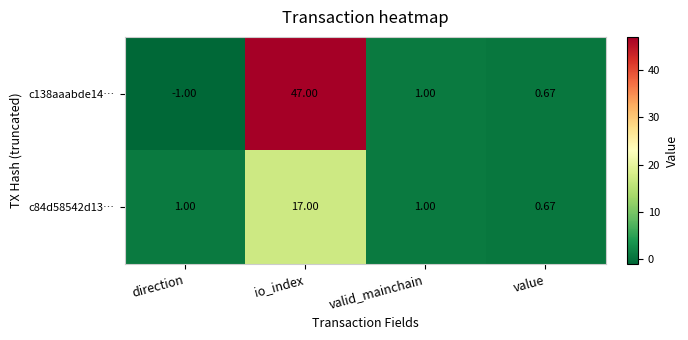

What is the total value across all series at valid_mainchain?

2.0